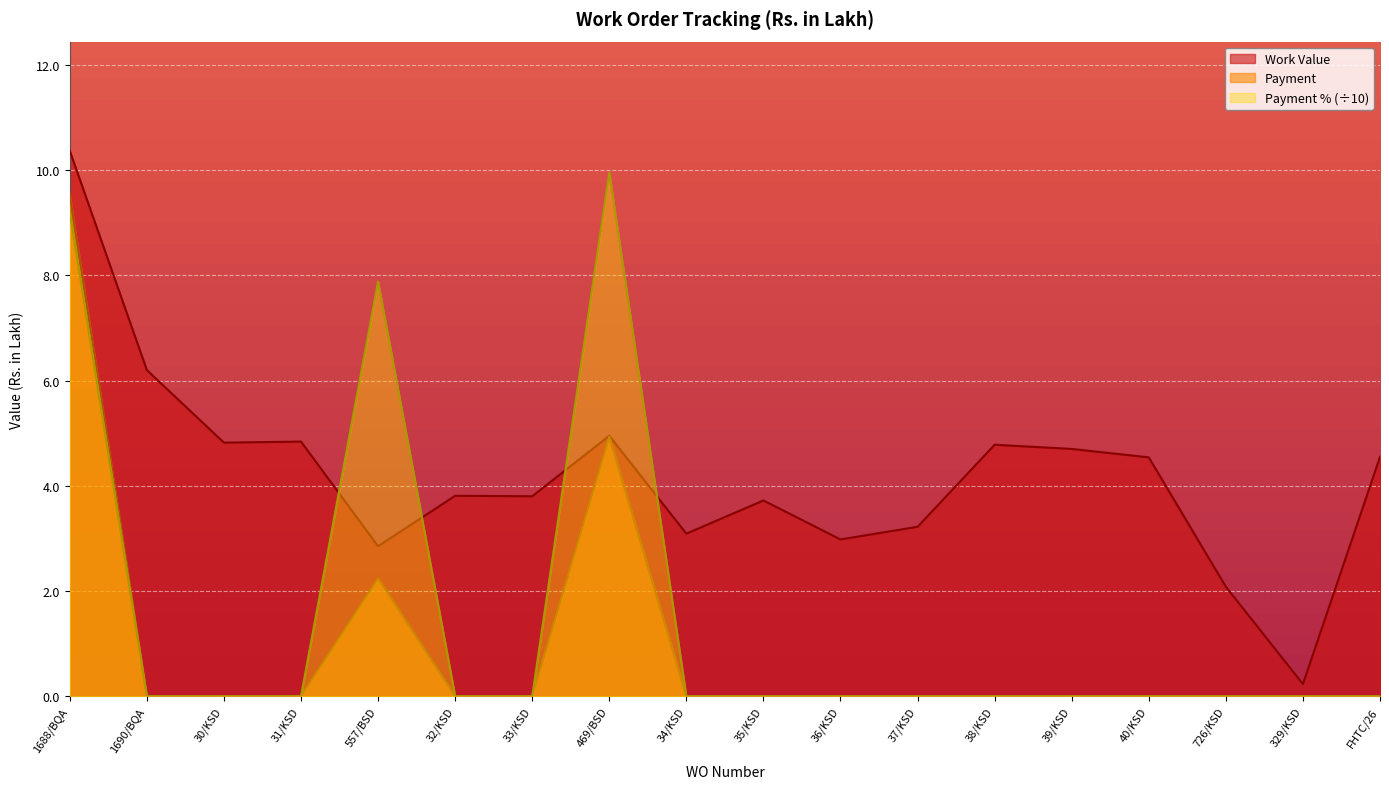

List the series in order of their peak value, lowest first.

Payment, Payment % (÷10), Work Value